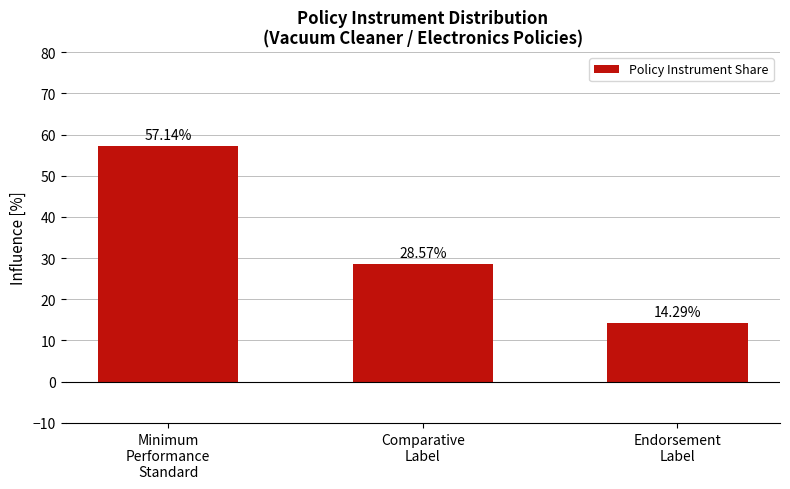

What is the change in value from Minimum
Performance
Standard to Comparative
Label?

-28.6